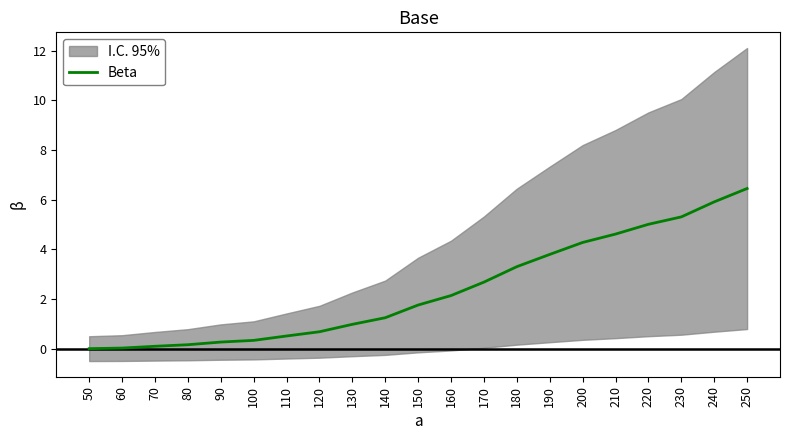

Which label corresponds to the smallest value in the chart?

50